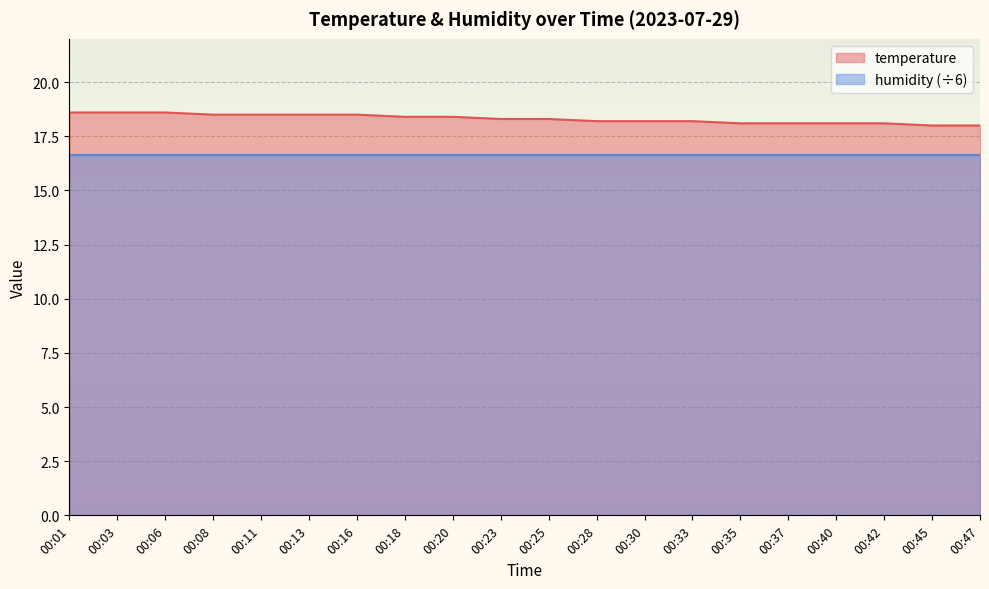

The value at 00:33 is 18.2. True or false?

True